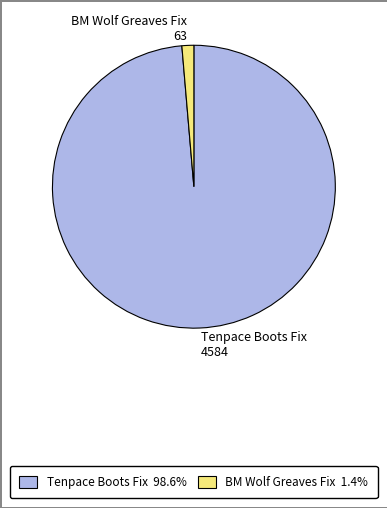

Is the sum of BM Wolf Greaves Fix and Tenpace Boots Fix greater than half?

Yes